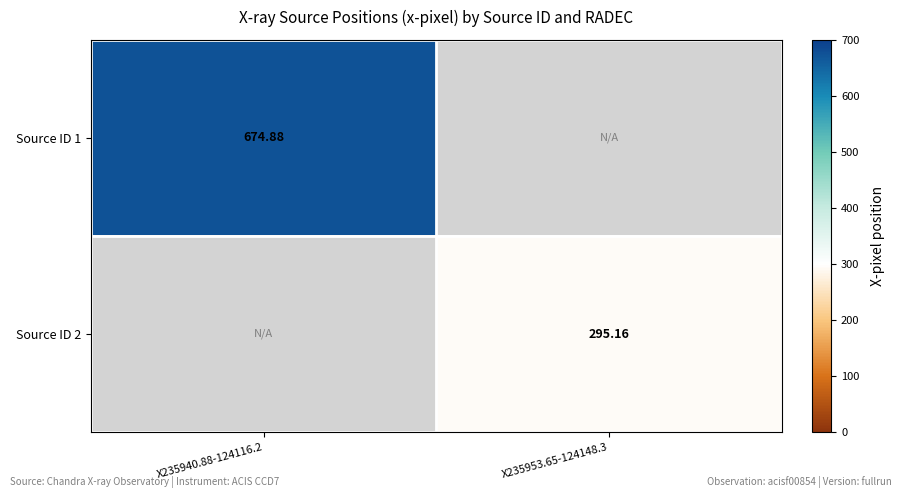

What is the greatest value displayed?

674.9